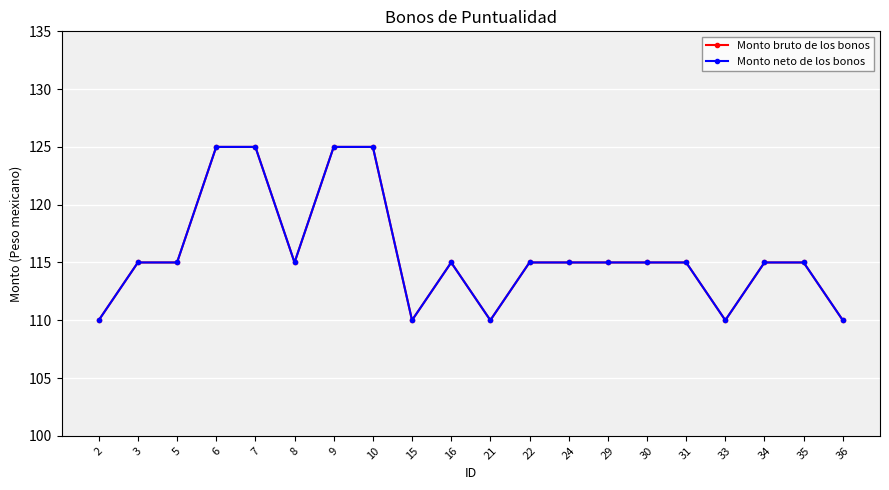

At which label does Monto bruto de los bonos reach its peak?

6